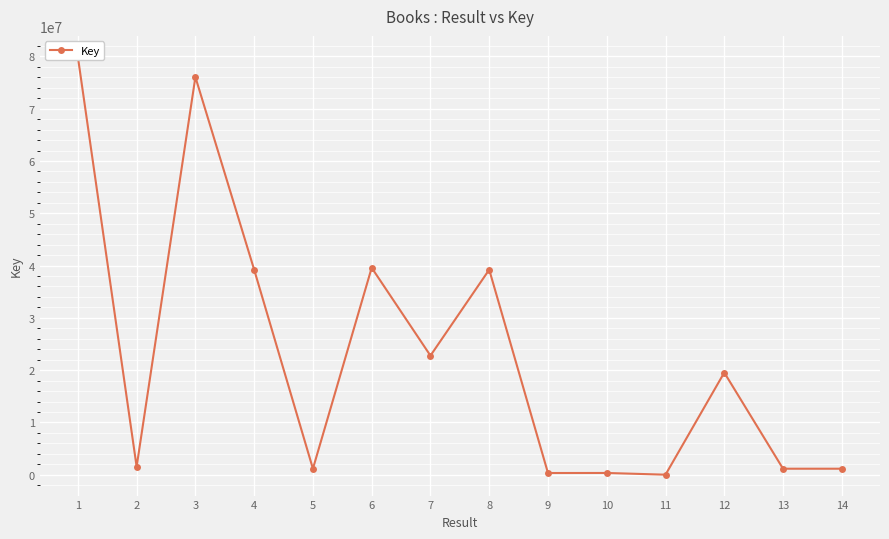

List the labels in order of value, largest first.

1, 3, 6, 4, 8, 7, 12, 2, 5, 14, 13, 10, 9, 11